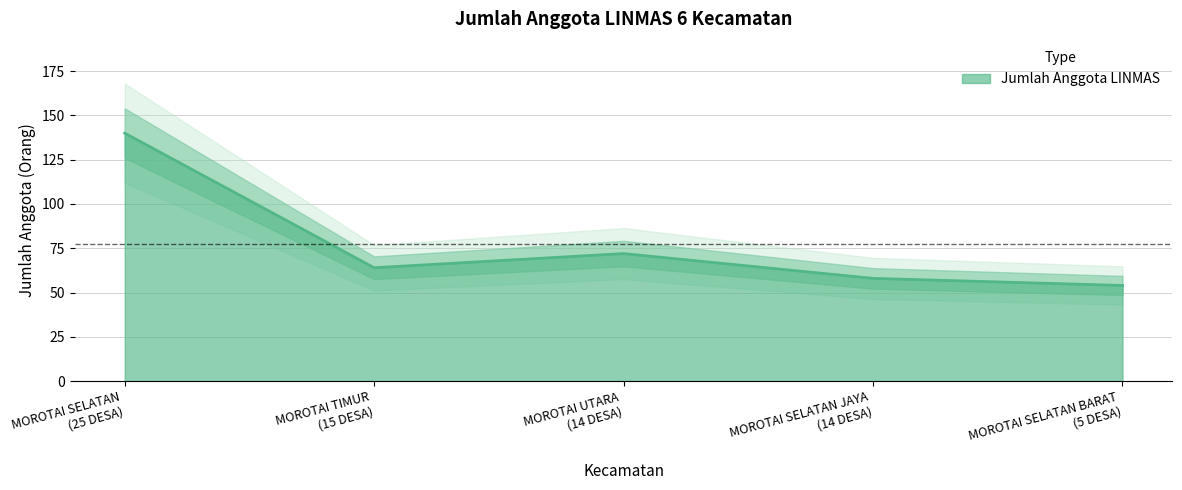

Rank the categories by value from highest to lowest.

MOROTAI SELATAN
(25 DESA), MOROTAI UTARA
(14 DESA), MOROTAI TIMUR
(15 DESA), MOROTAI SELATAN JAYA
(14 DESA), MOROTAI SELATAN BARAT
(5 DESA)